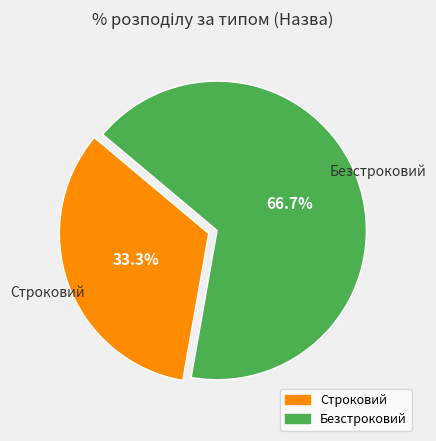

Do Строковий and Безстроковий together represent more than half of the pie?

Yes